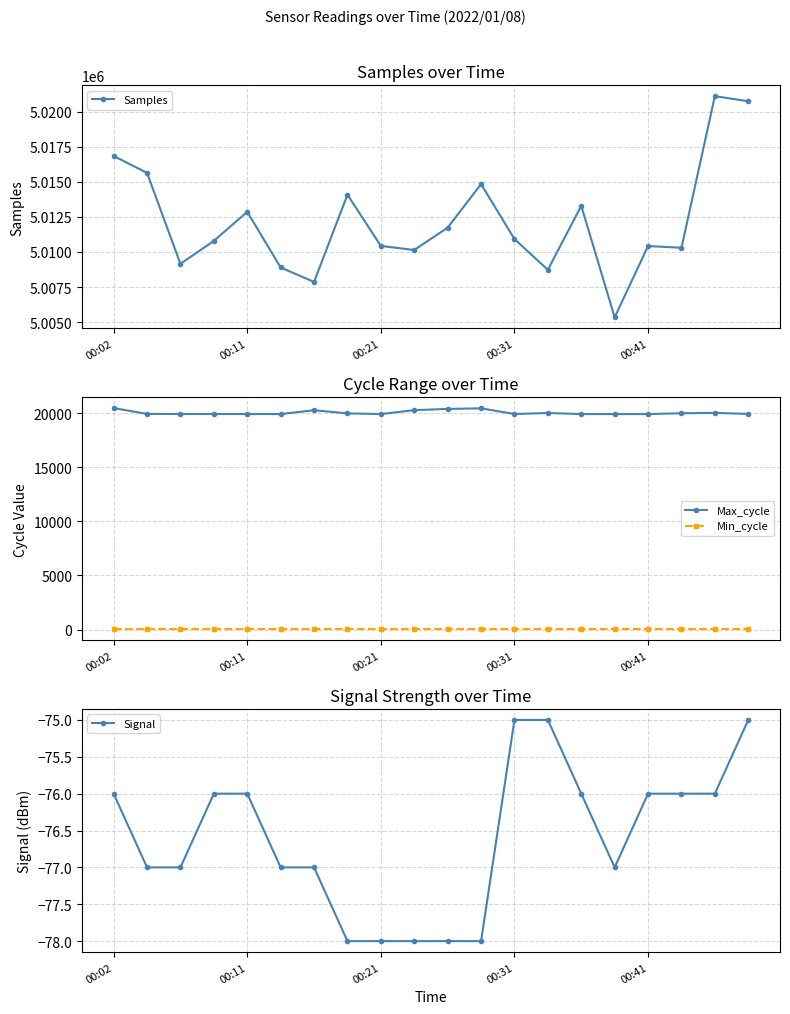

Where does the Samples series first go above 5010923?

00:02